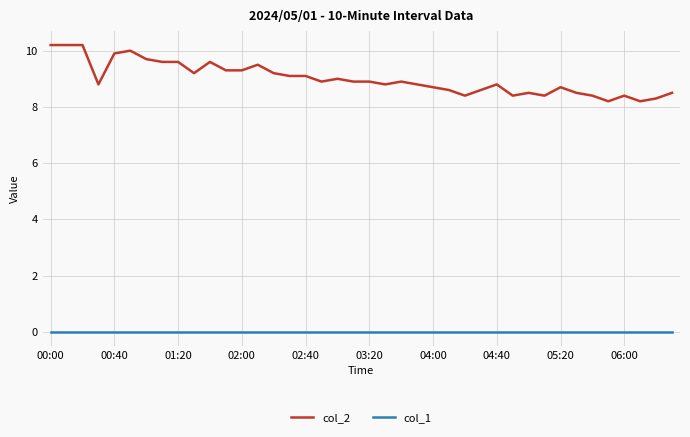

True or false: col_1 and col_2 intersect in this chart.

False